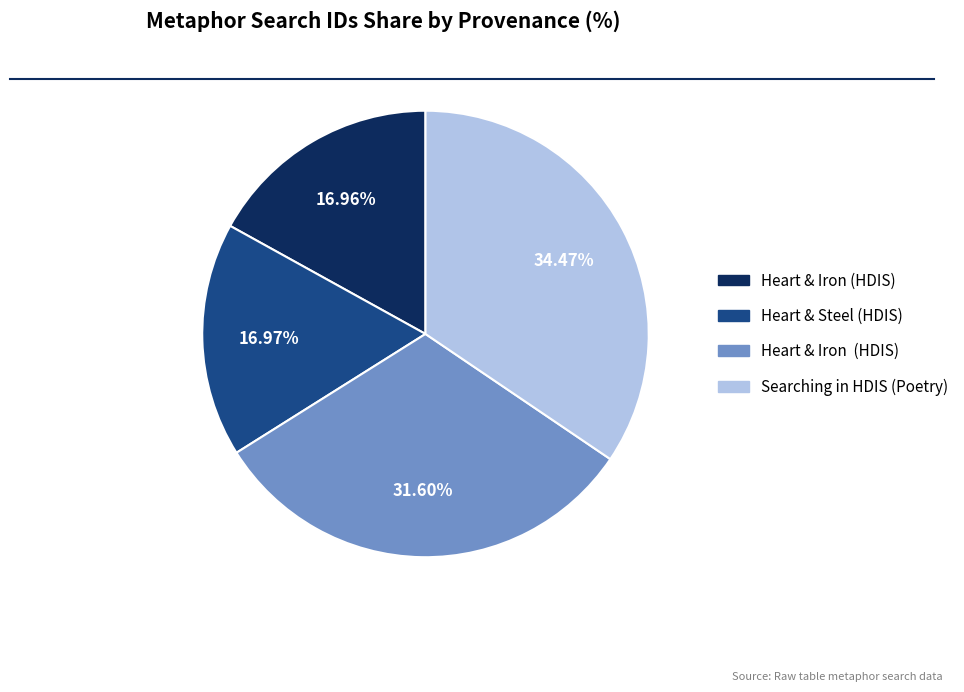

Is there a majority slice in this chart?

No